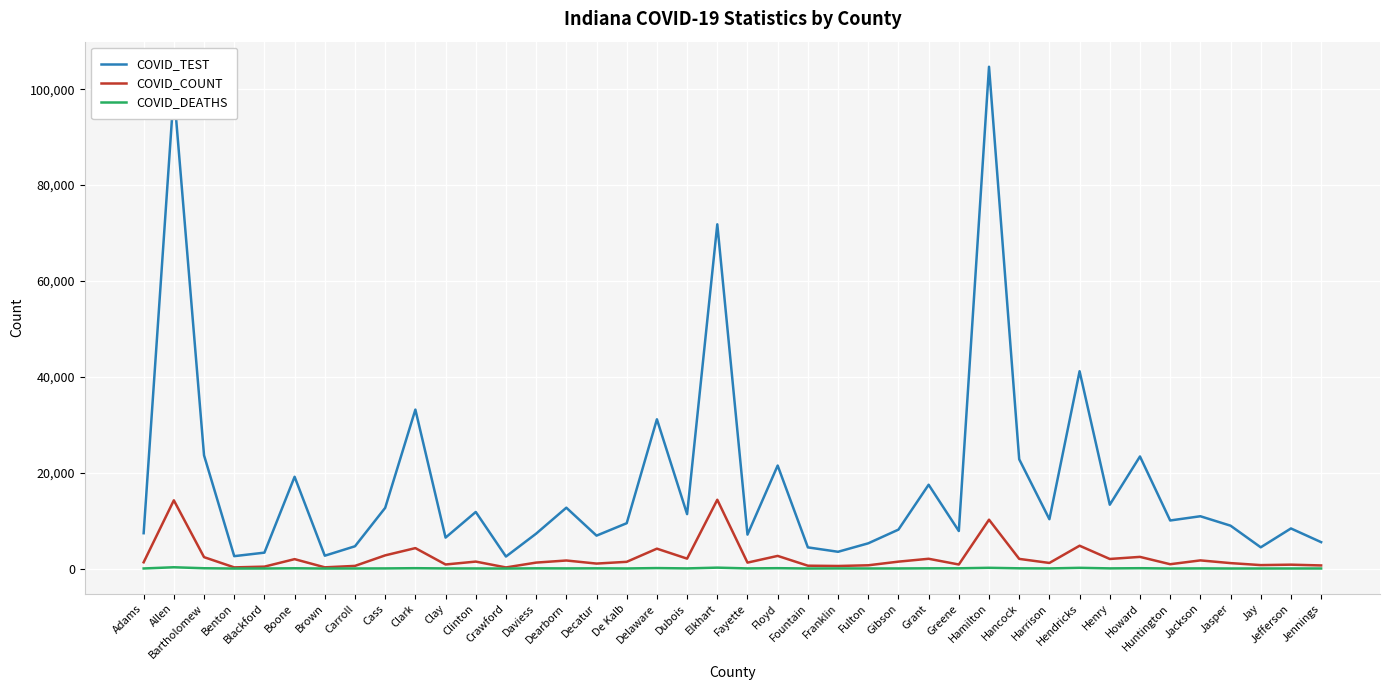

Which series has the largest total across all categories?

COVID_TEST